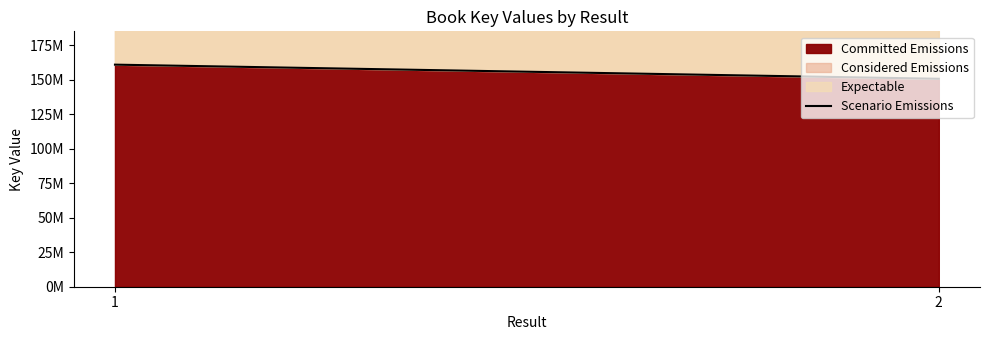

What is the difference between the values at 2 and 1?

10238437